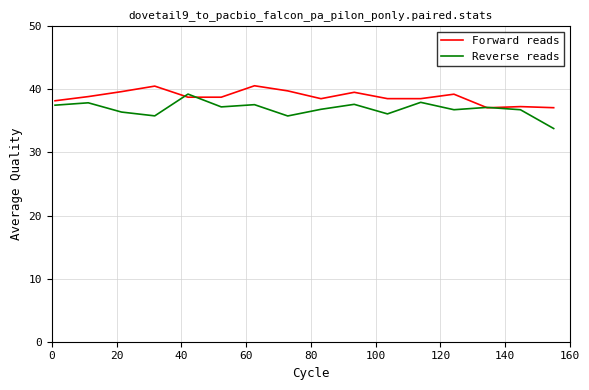

What is the maximum value for Reverse reads?

39.3